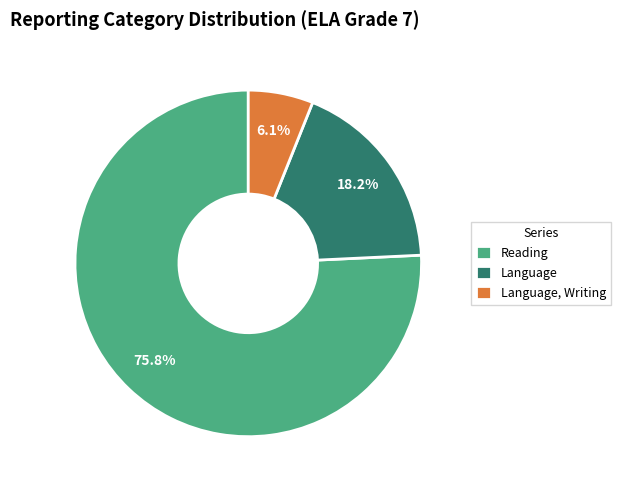

True or false: Language accounts for 18% of the total.

True